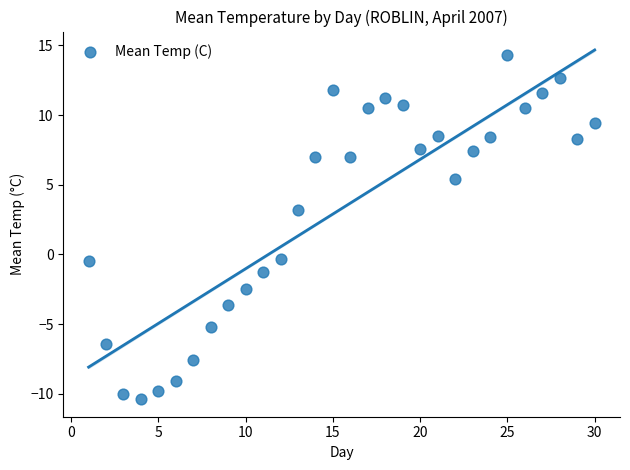

What is the range of Y values (max minus min)?

24.7